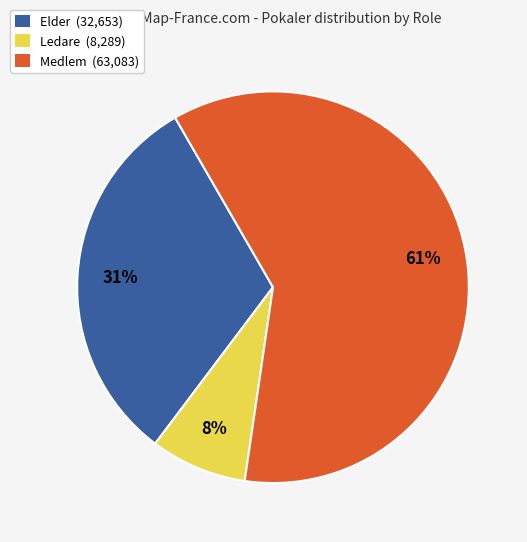

What is the ratio of the value at Elder to the value at Ledare?

3.9